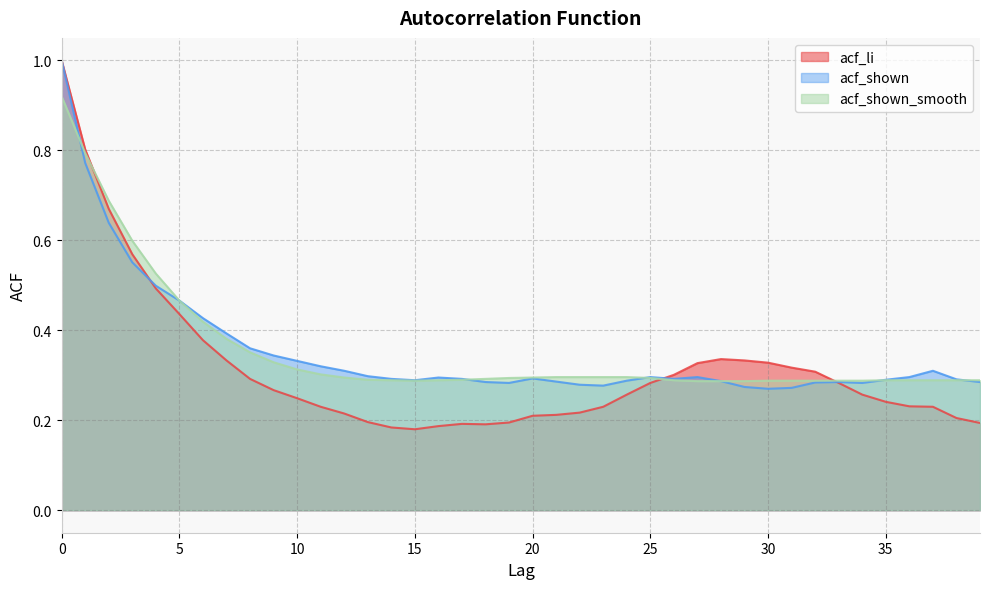

Is it true that acf_shown equals 0.1 at 13?

False